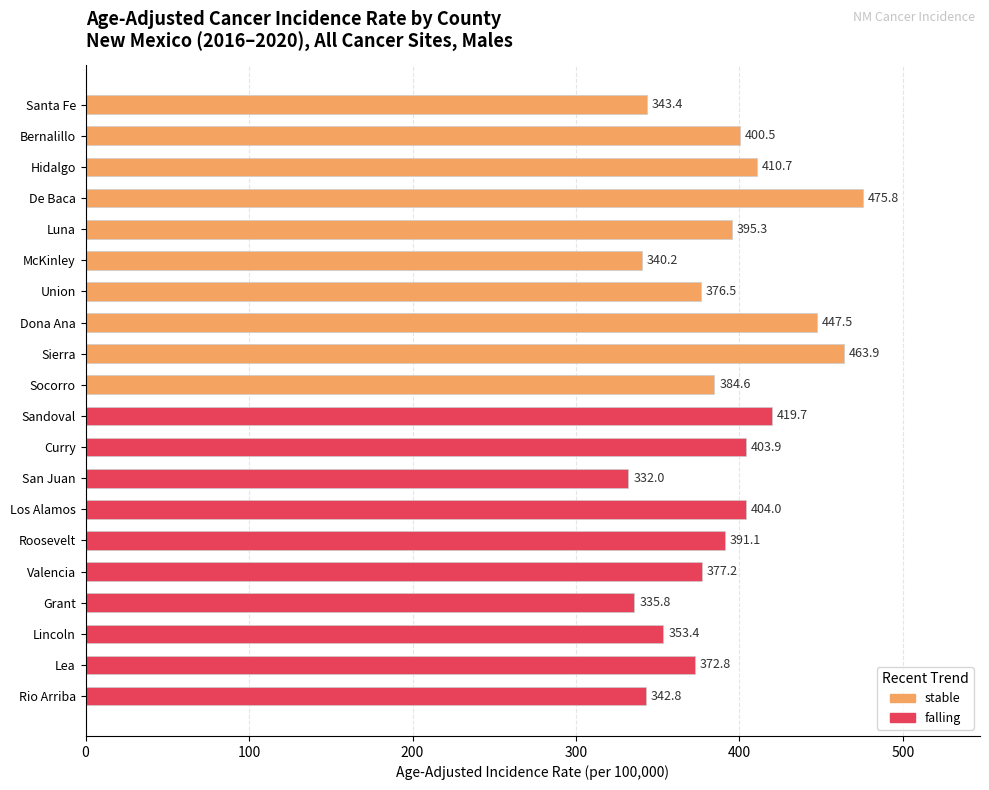

Reading top to bottom, extract all data points from this chart.

Santa Fe=343.4	Bernalillo=400.5	Hidalgo=410.7	De Baca=475.8	Luna=395.3	McKinley=340.2	Union=376.5	Dona Ana=447.5	Sierra=463.9	Socorro=384.6	Sandoval=419.7	Curry=403.9	San Juan=332.0	Los Alamos=404.0	Roosevelt=391.1	Valencia=377.2	Grant=335.8	Lincoln=353.4	Lea=372.8	Rio Arriba=342.8